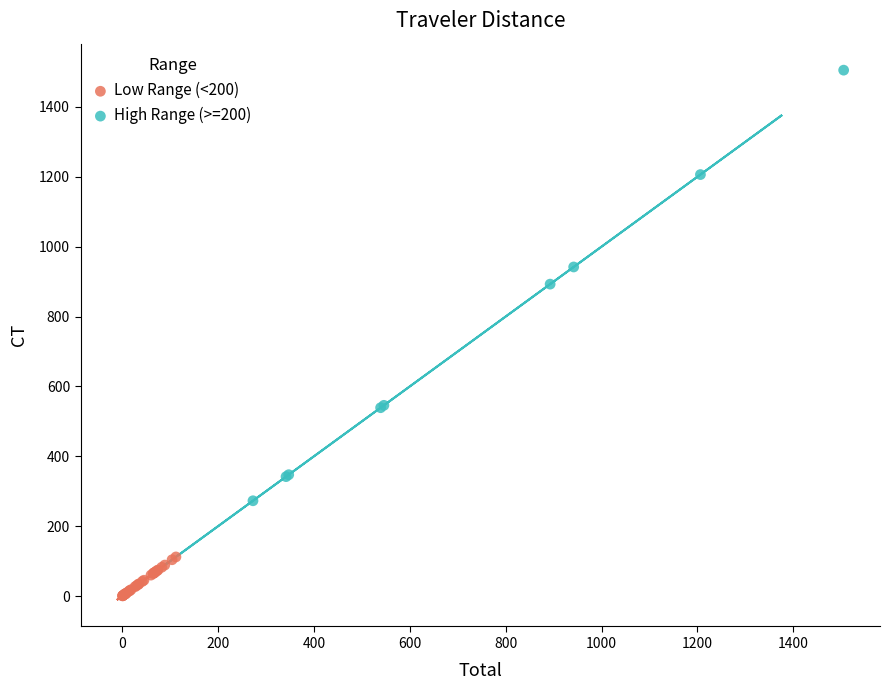

What are all the series names shown in the legend?

Low Range (<200), High Range (>=200)